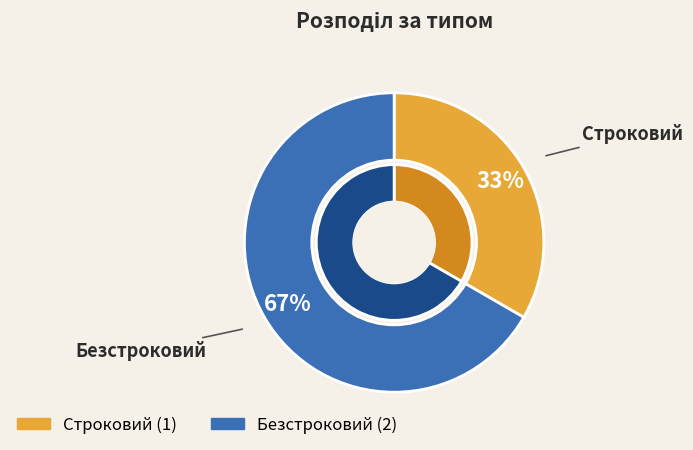

How many segments does this pie chart have?

2